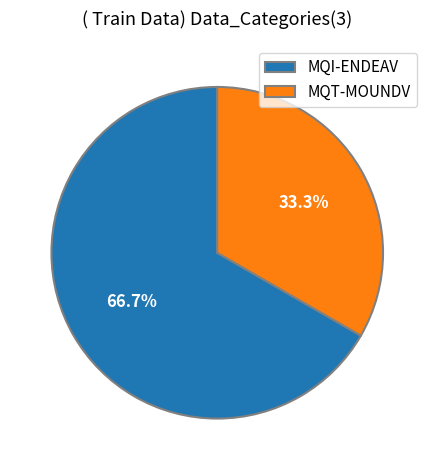

What is the majority slice?

MQI-ENDEAV